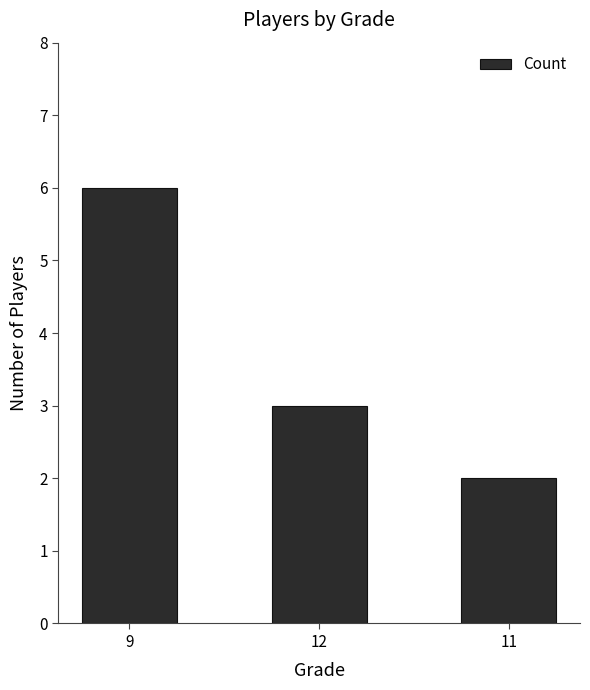

Does the chart contain stacked bars?

No